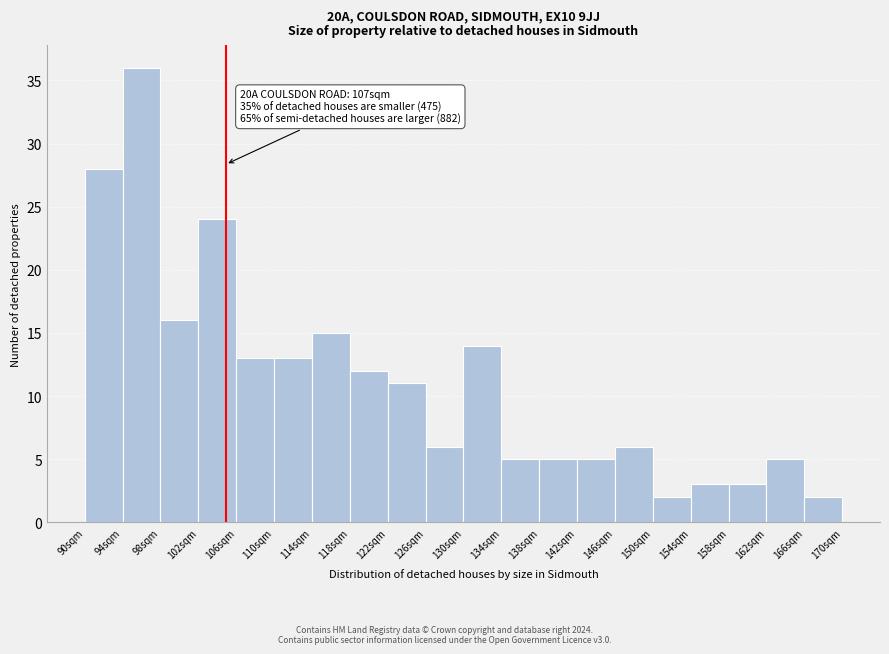

Reading left to right, transcribe all the data shown in this chart.

28	36	16	24	13	13	15	12	11	6	14	5	5	5	6	2	3	3	5	2